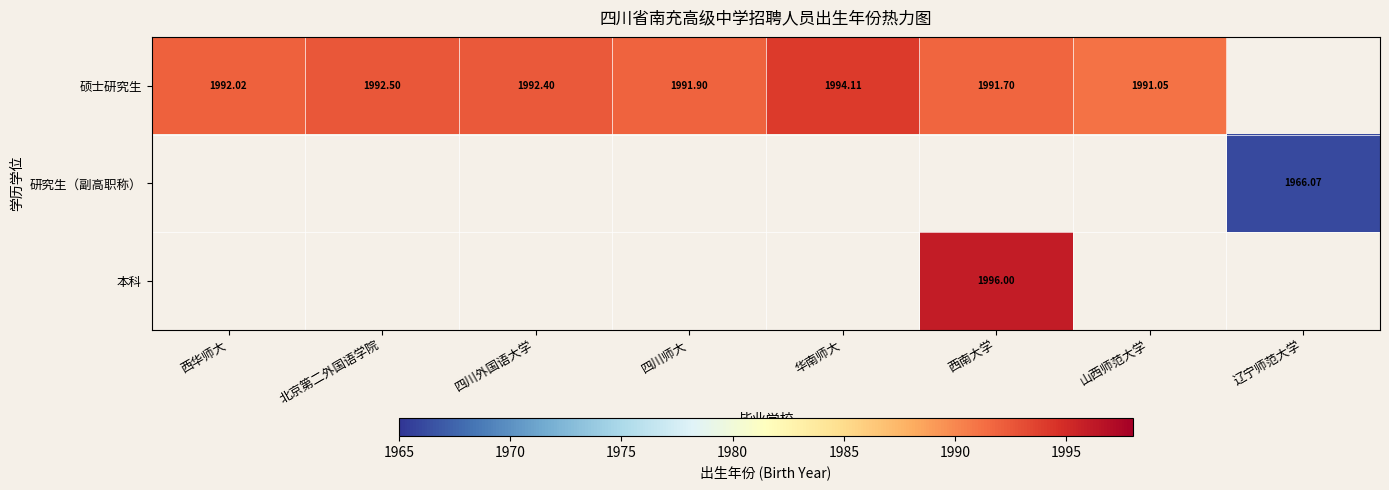

At which label is 硕士研究生 closest to 1992?

西华师大